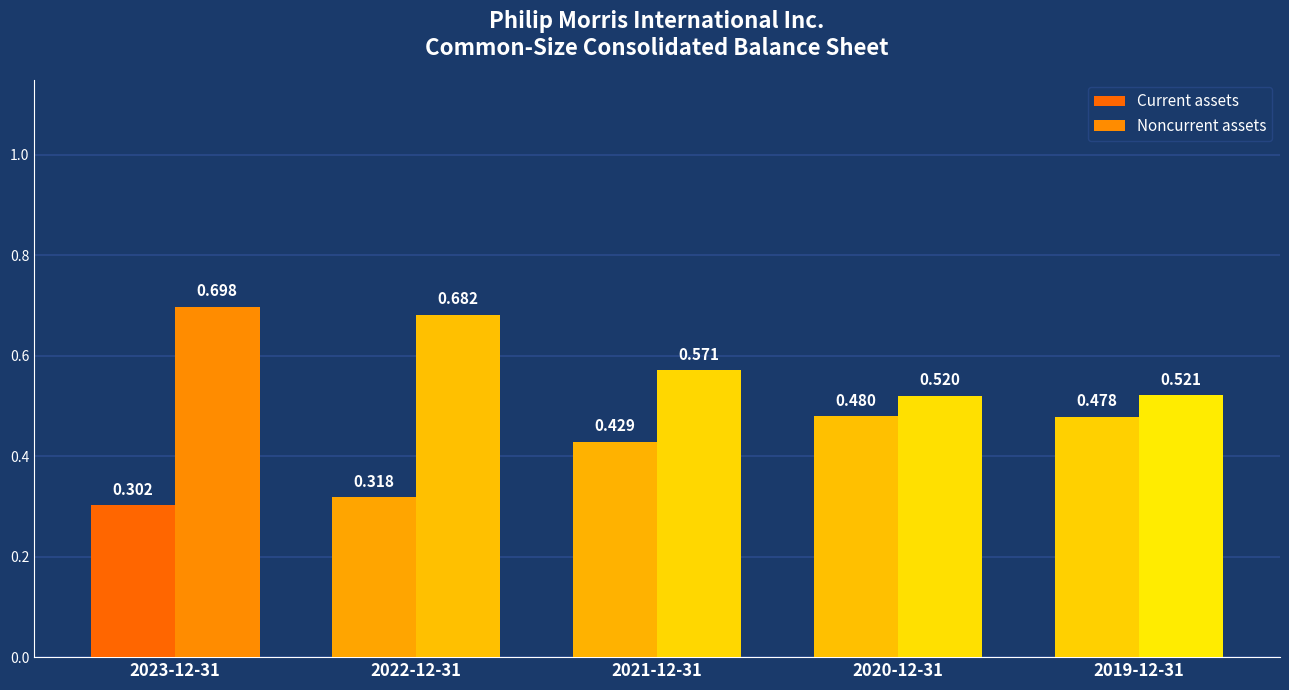

How many data points does each series have?

5